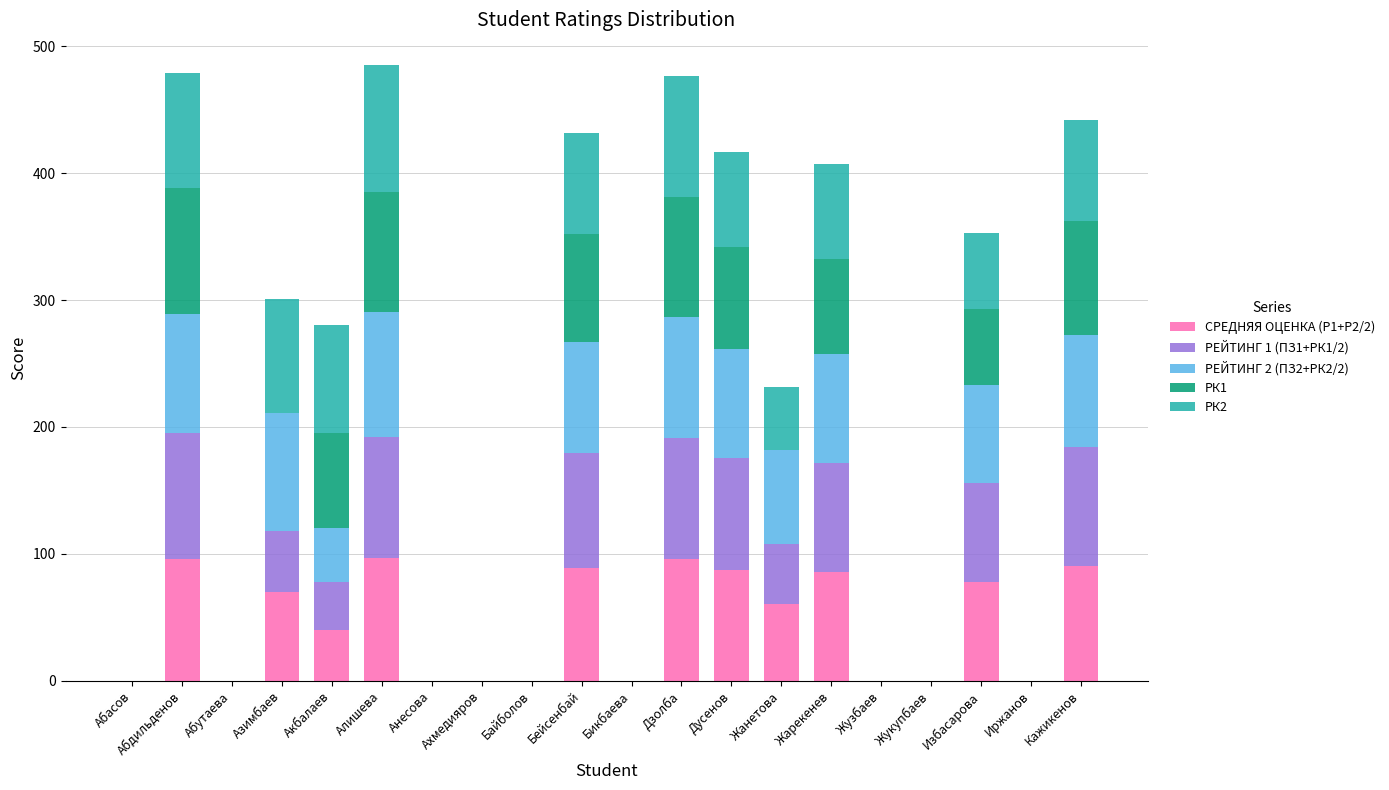

What is the maximum value for СРЕДНЯЯ ОЦЕНКА (Р1+Р2/2)?

96.8